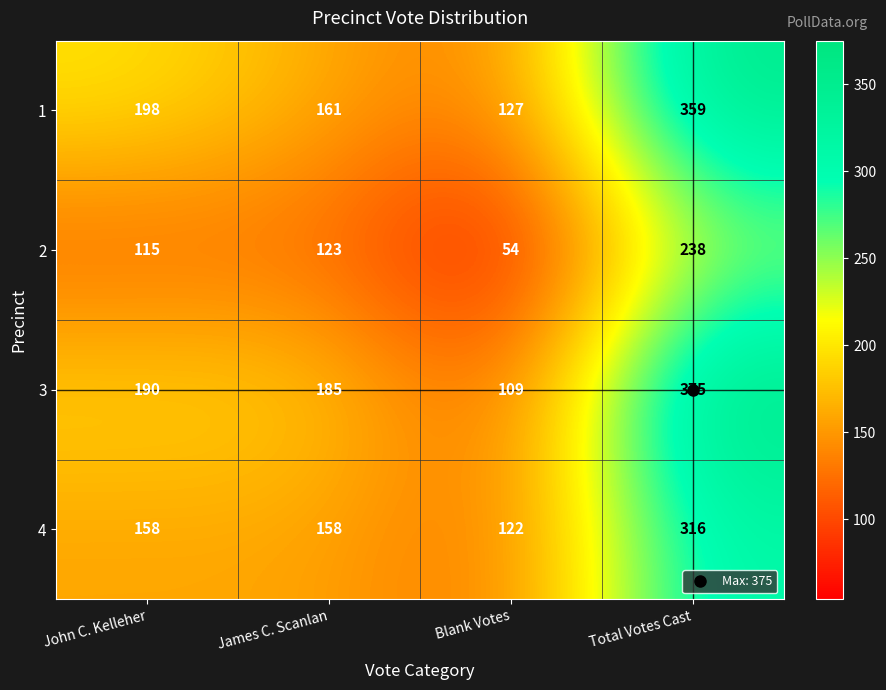

What is the average value of the 3 series?

215